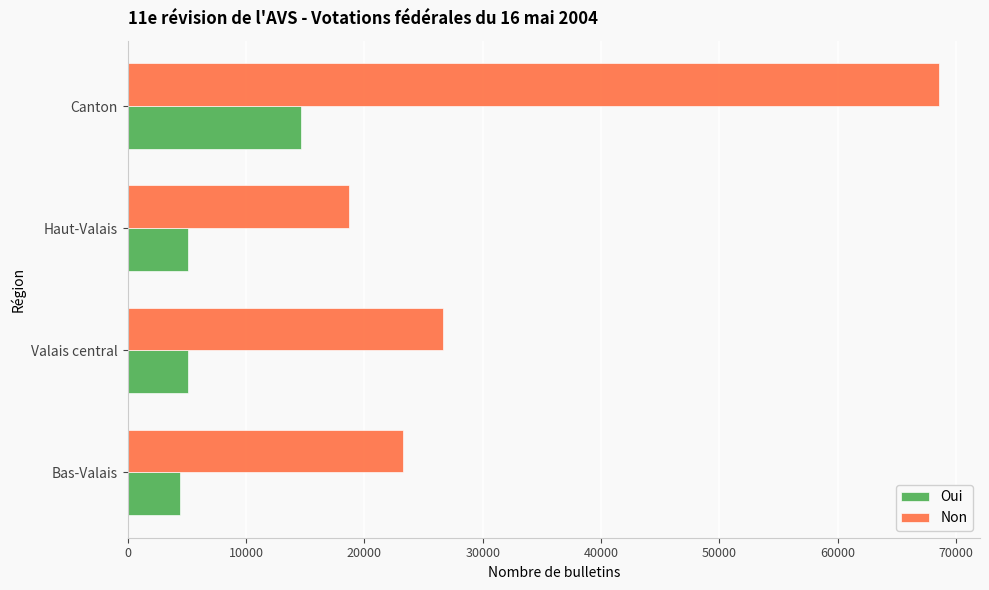

What is the difference between the Non values at Canton and Bas-Valais?

45345